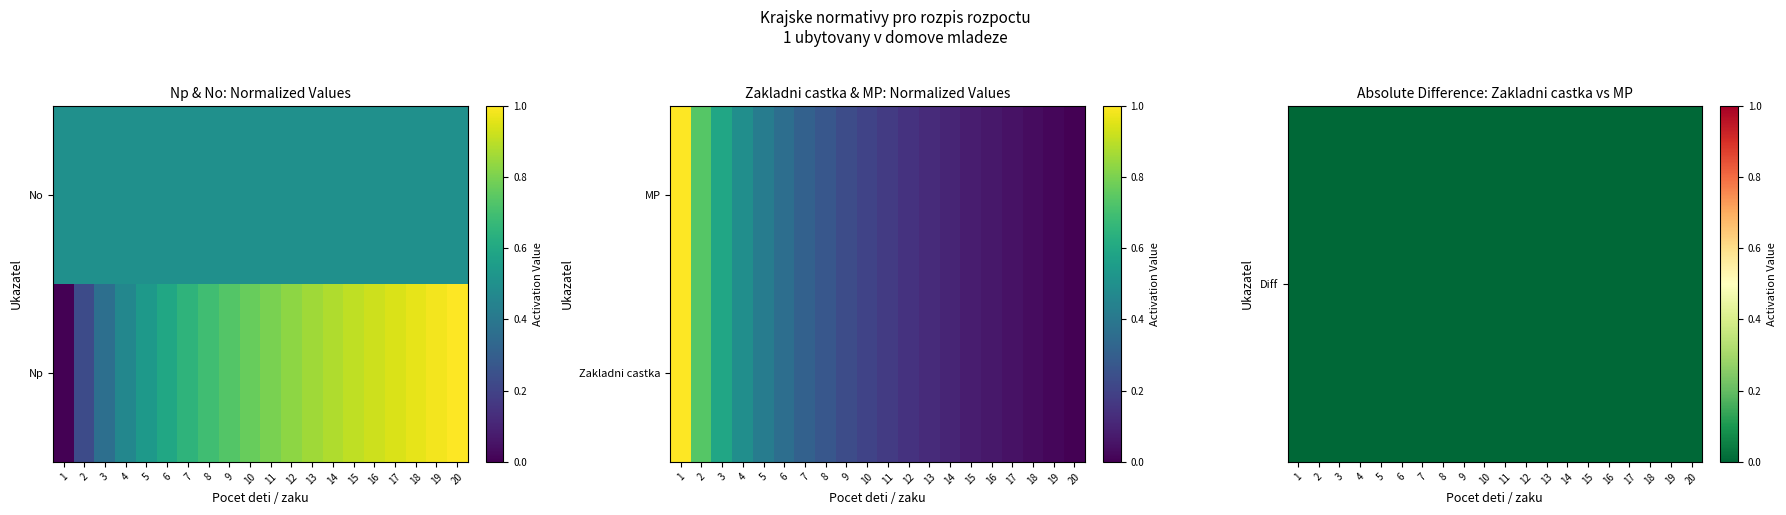

Which has a higher value, 1 or 10?

10